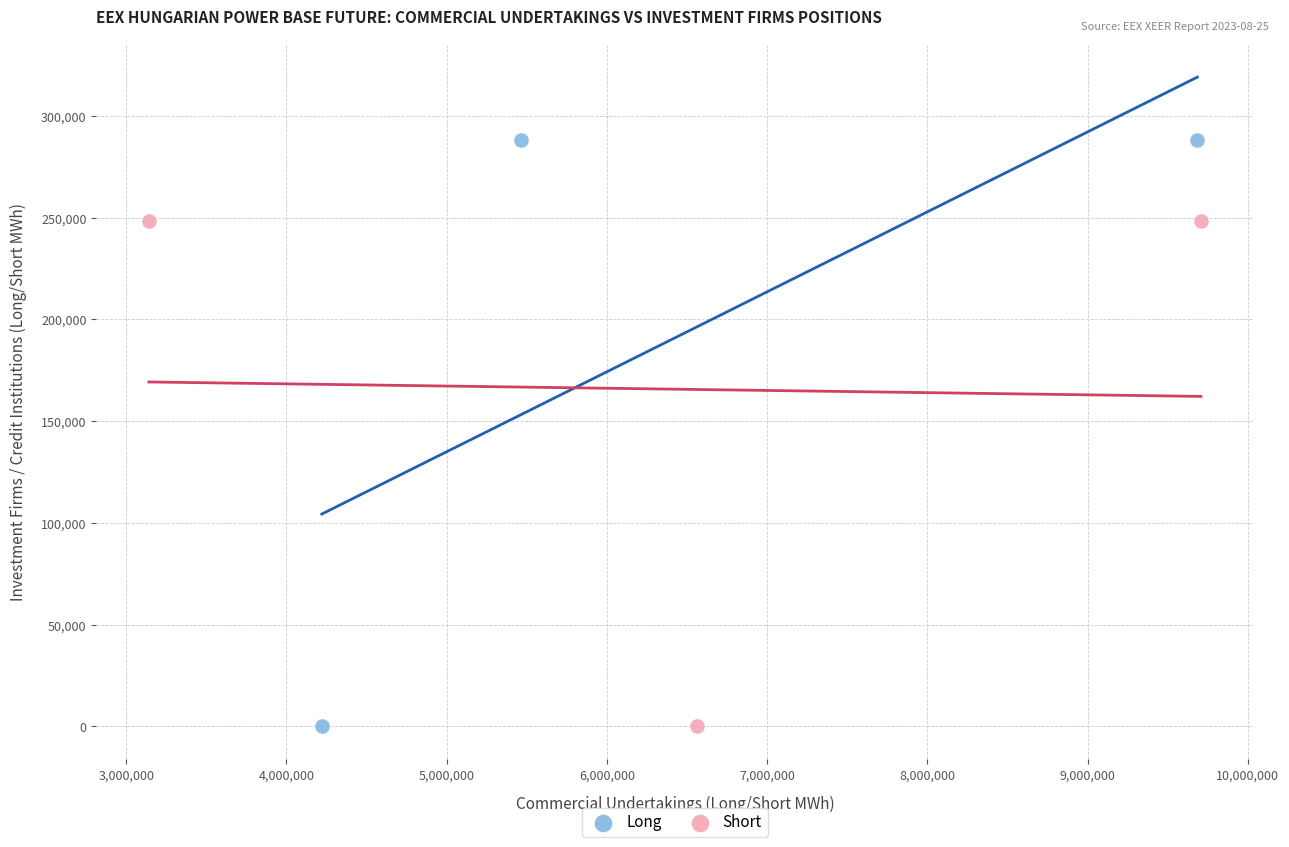

Which series has the largest Y range (max minus min)?

Long